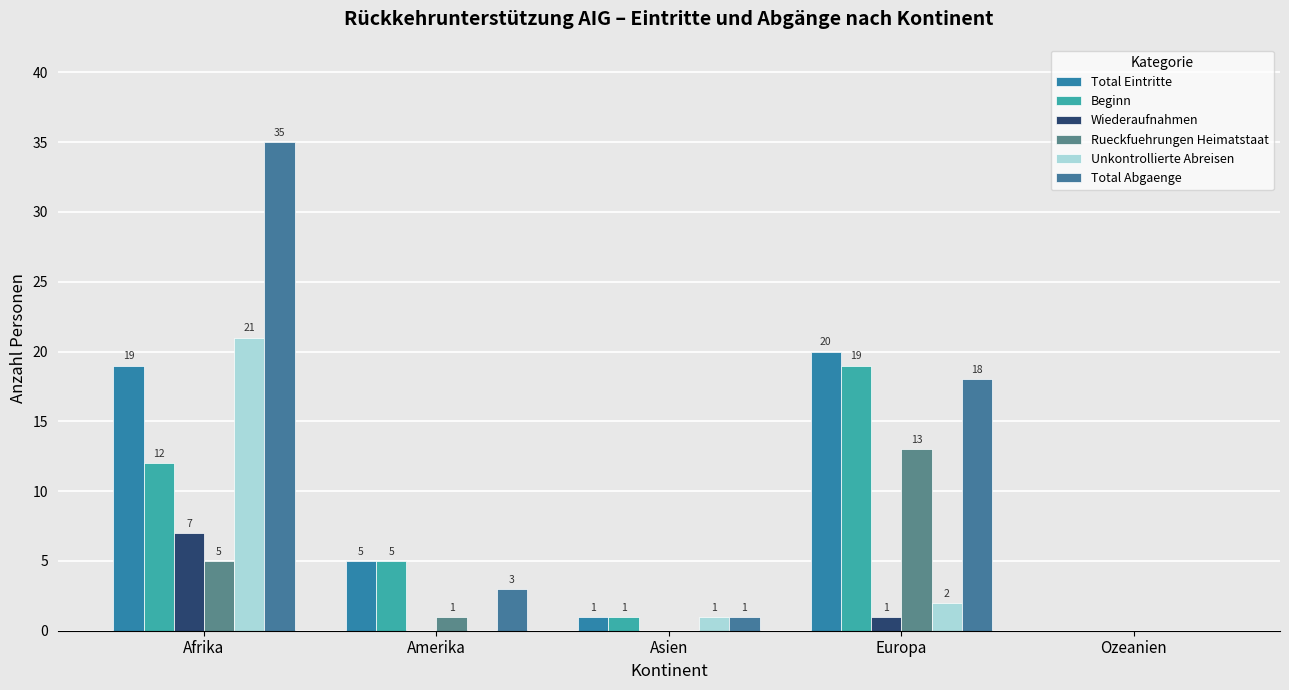

The Beginn series shows 2 at Asien. True or false?

False